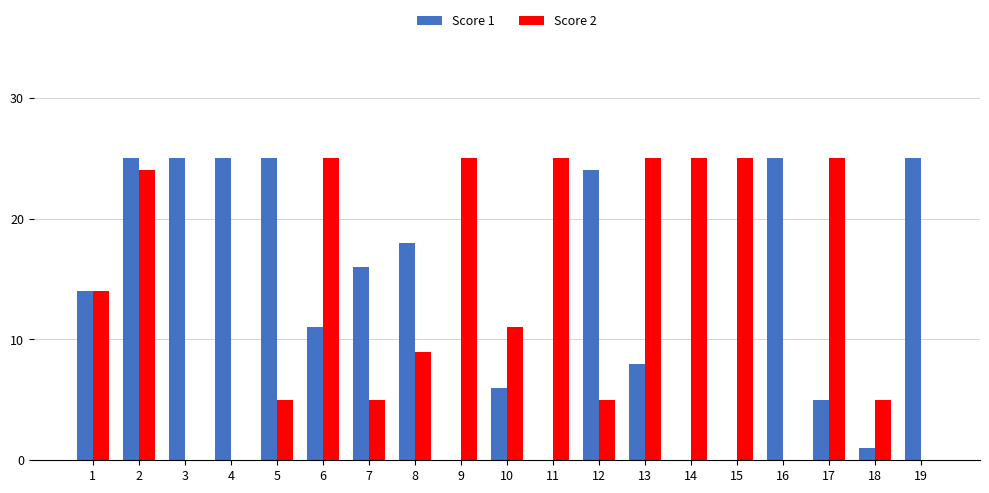

What is the highest value of the Score 2 series?

25